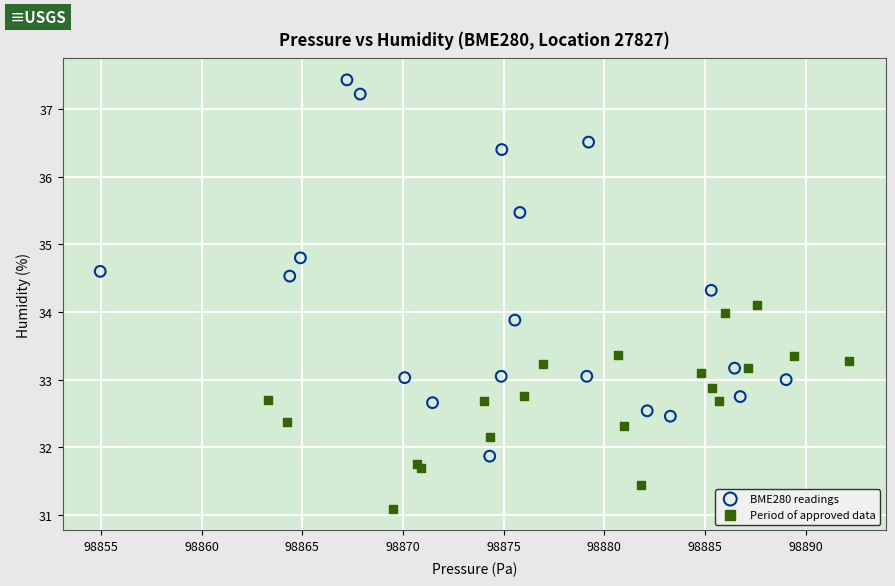

Which series reaches the maximum Y coordinate?

BME280 readings